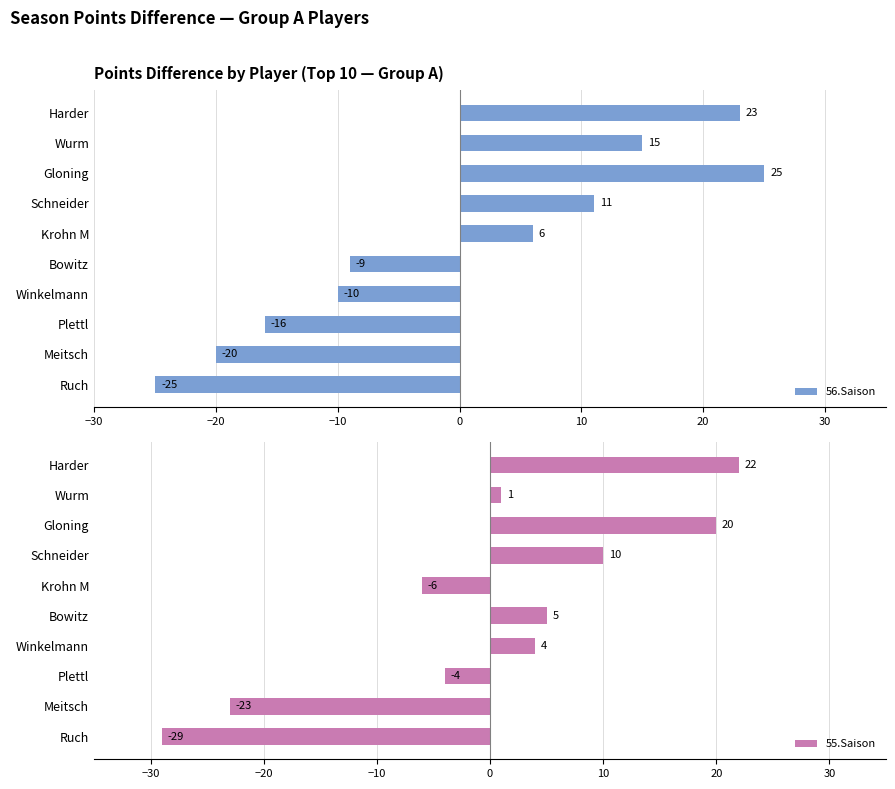

At which label is 55.Saison closest to -3?

Plettl